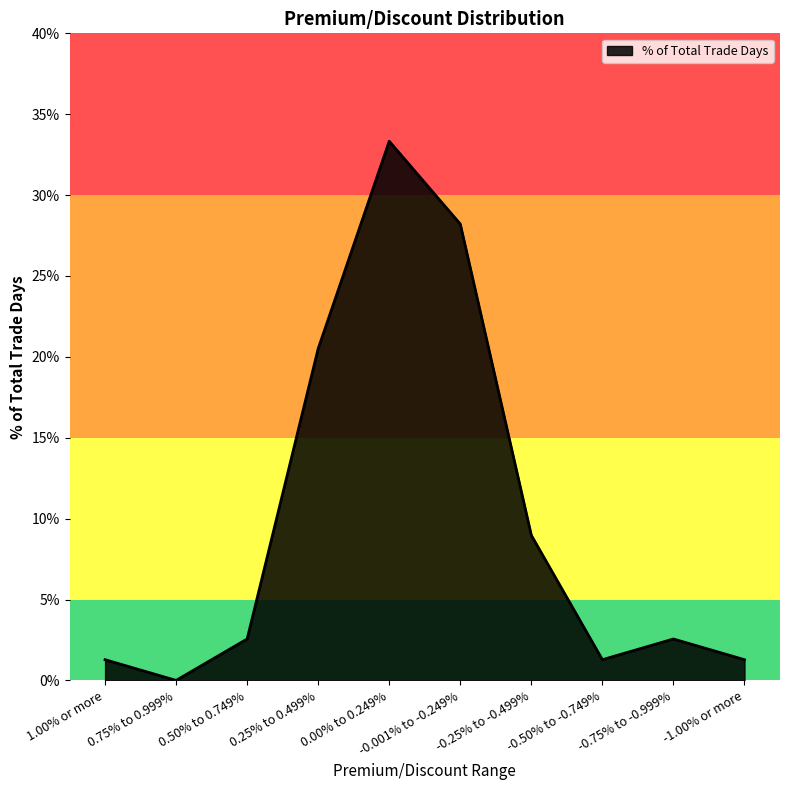

Does the chart have visible grid lines?

No